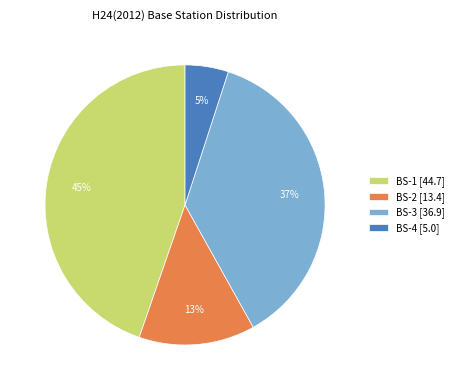

How many segments does this pie chart have?

4